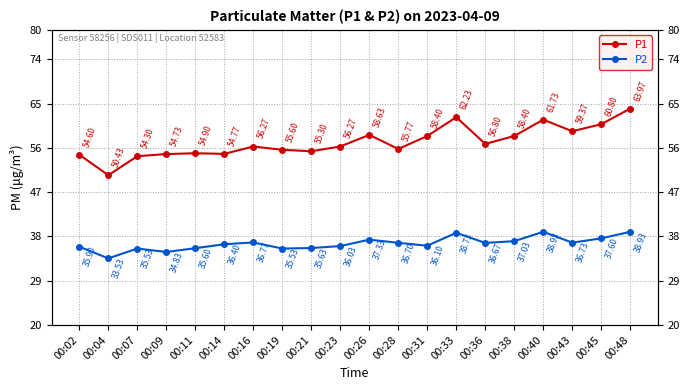

Which series has the largest total across all categories?

P1